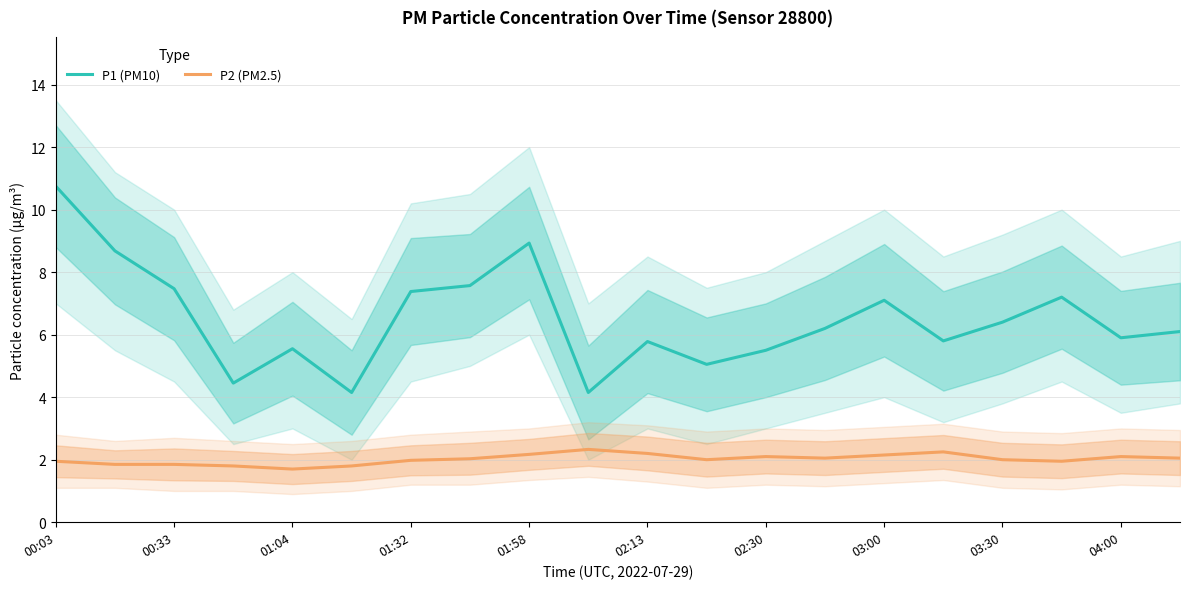

The P1 (PM10) series shows 5.5 at 01:04. True or false?

True